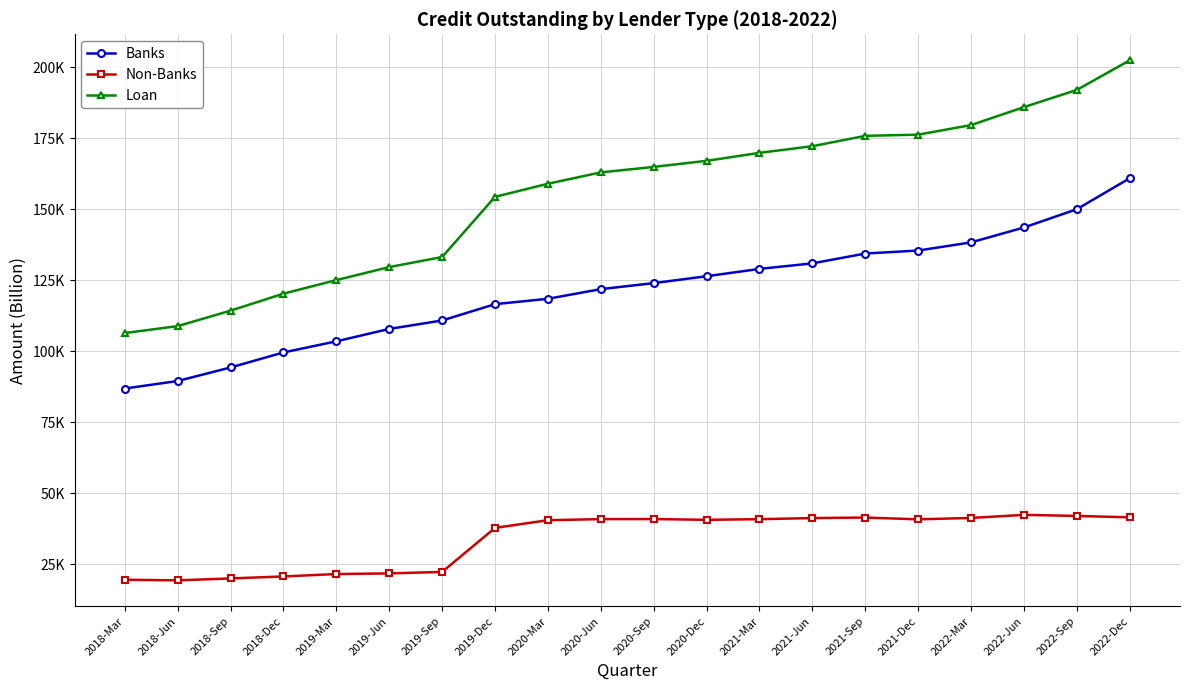

At how many categories does at least one series exceed 70515?

20